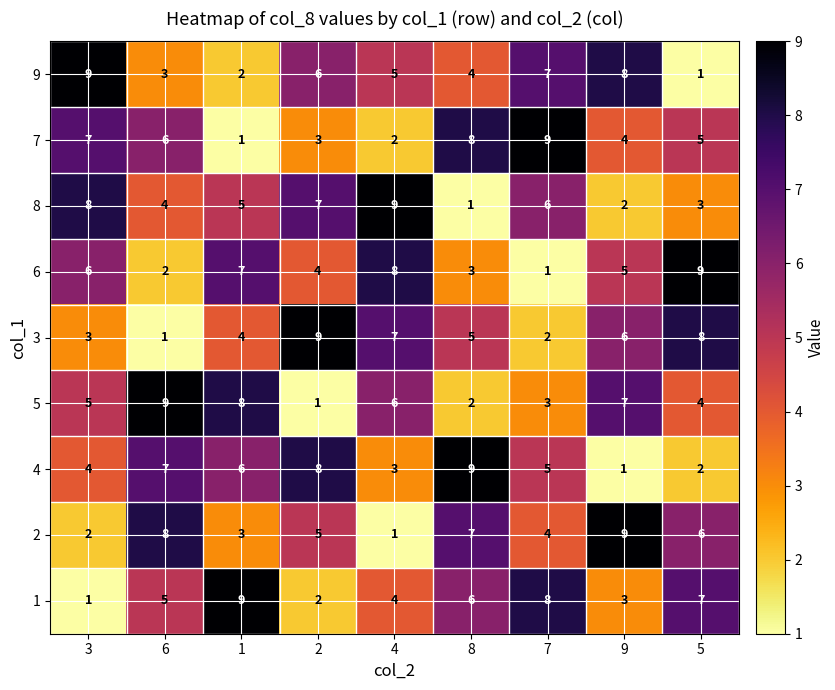

How many series are shown in this chart?

9